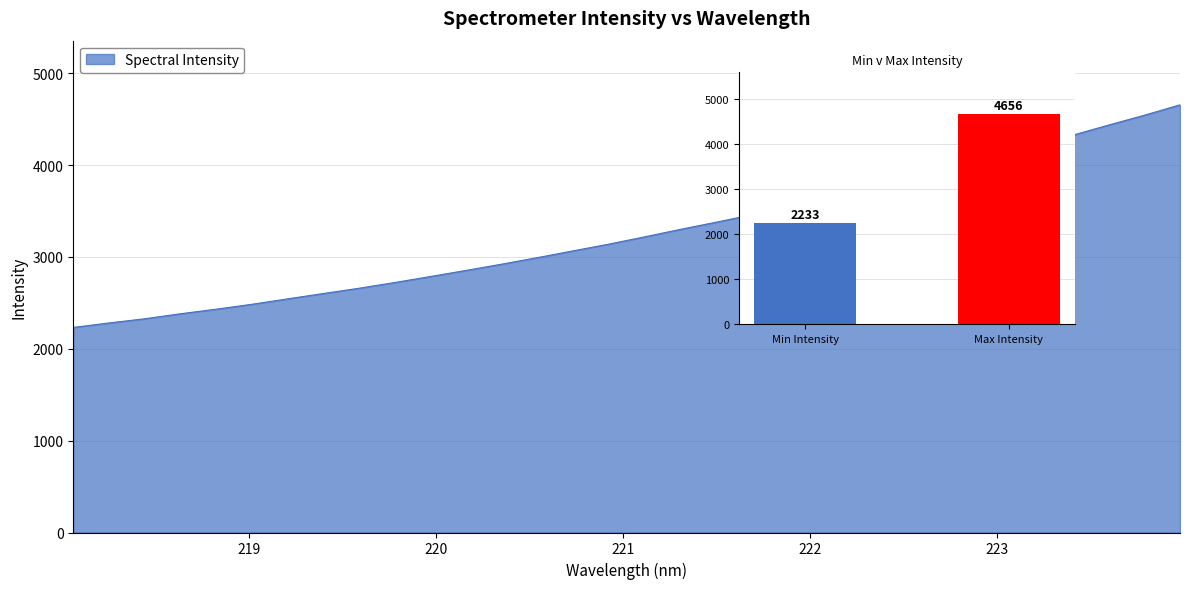

What is the change in value from 223.7895 to 223.9802?

+113.4